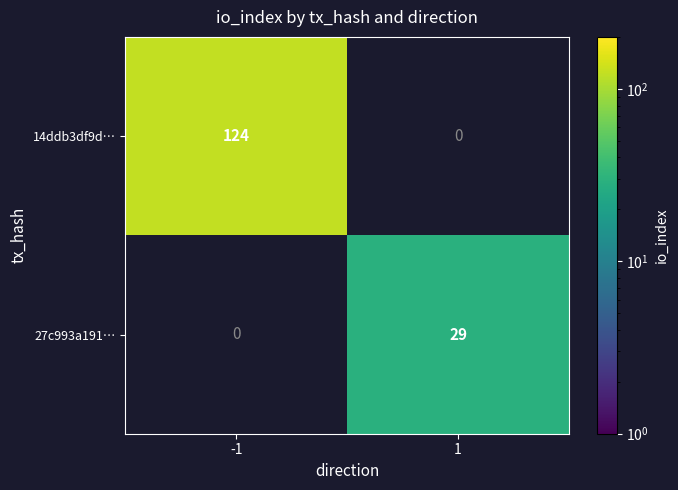

True or false: 14ddb3df9d… has a value of 124 at -1.

True